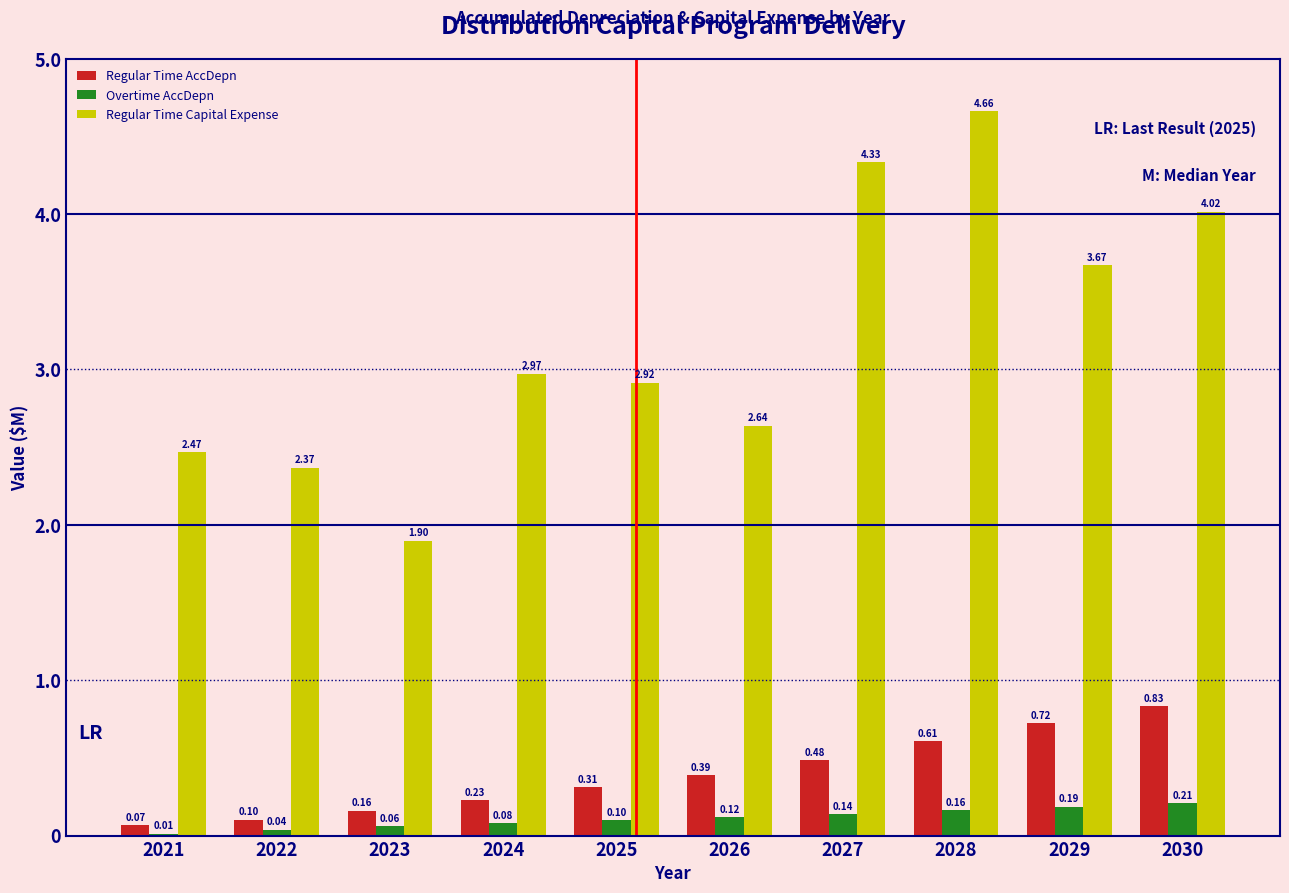

Which series changed the most between 2023 and 2029?

Regular Time Capital Expense